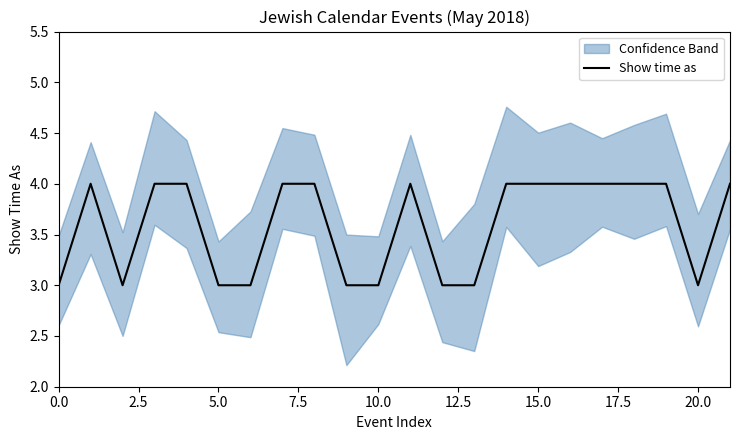

How many values are between 3 and 4?

22